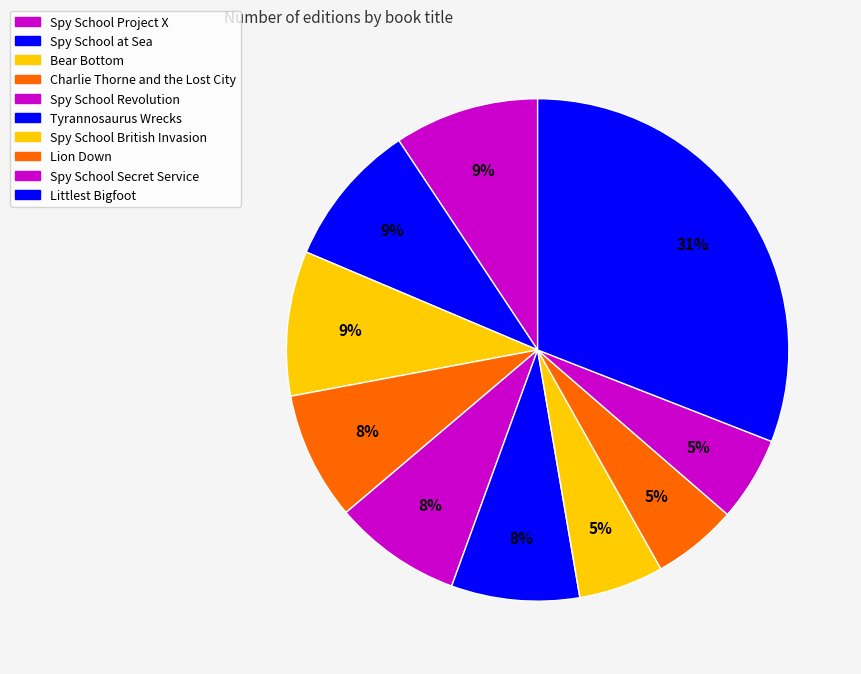

How many segments does this pie chart have?

10